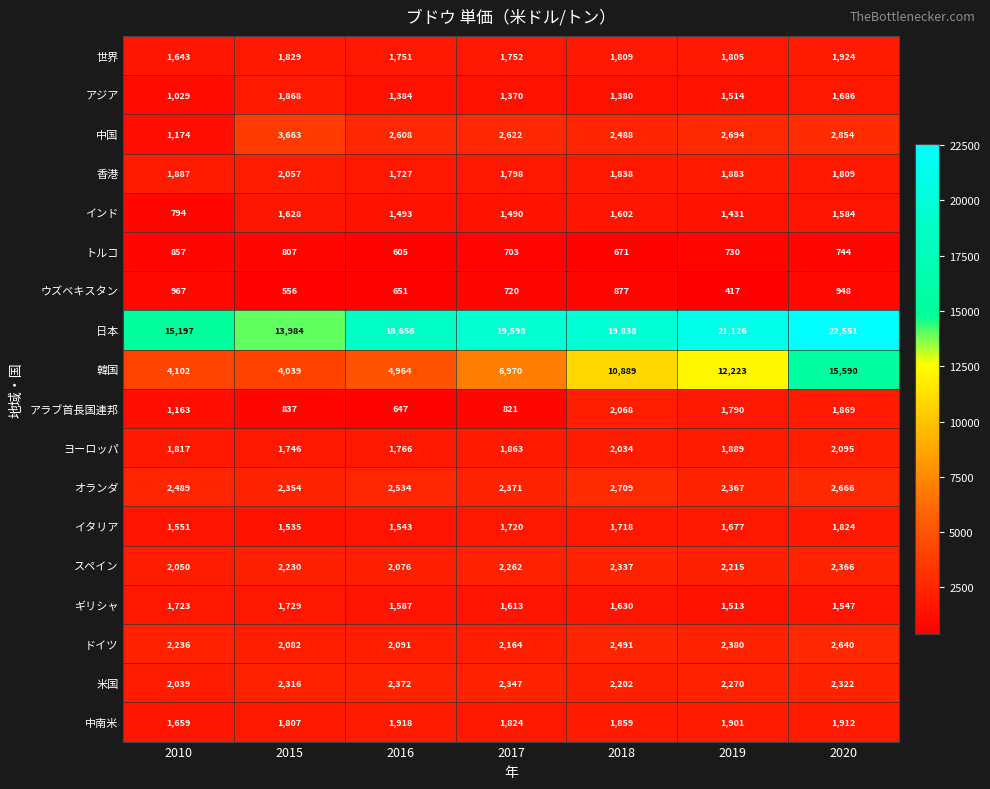

What is the approximate value of 中南米 at 2019, to the nearest 10?

1900